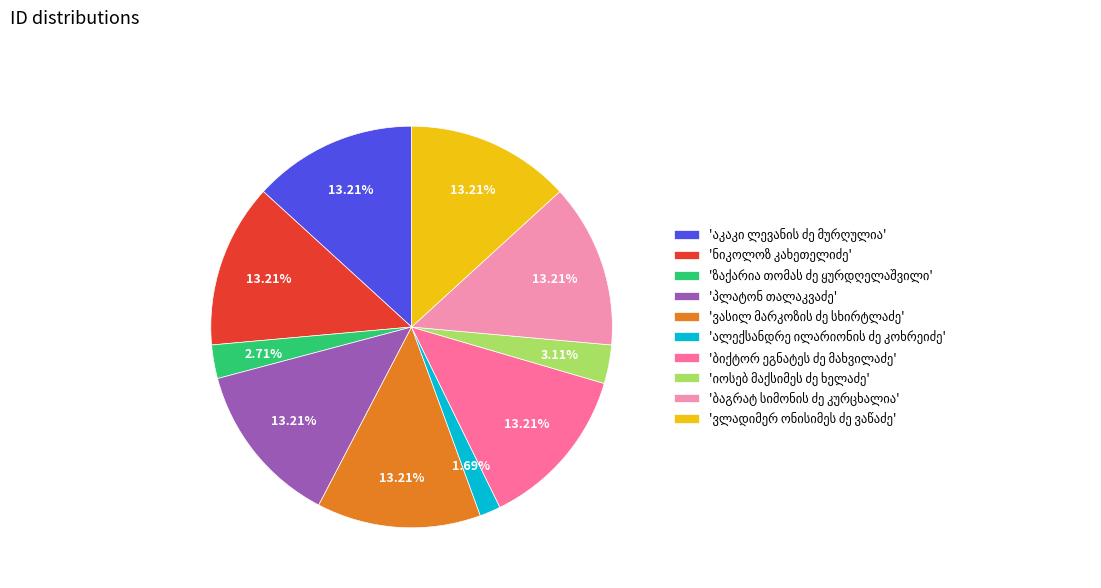

Is there a majority slice in this chart?

No